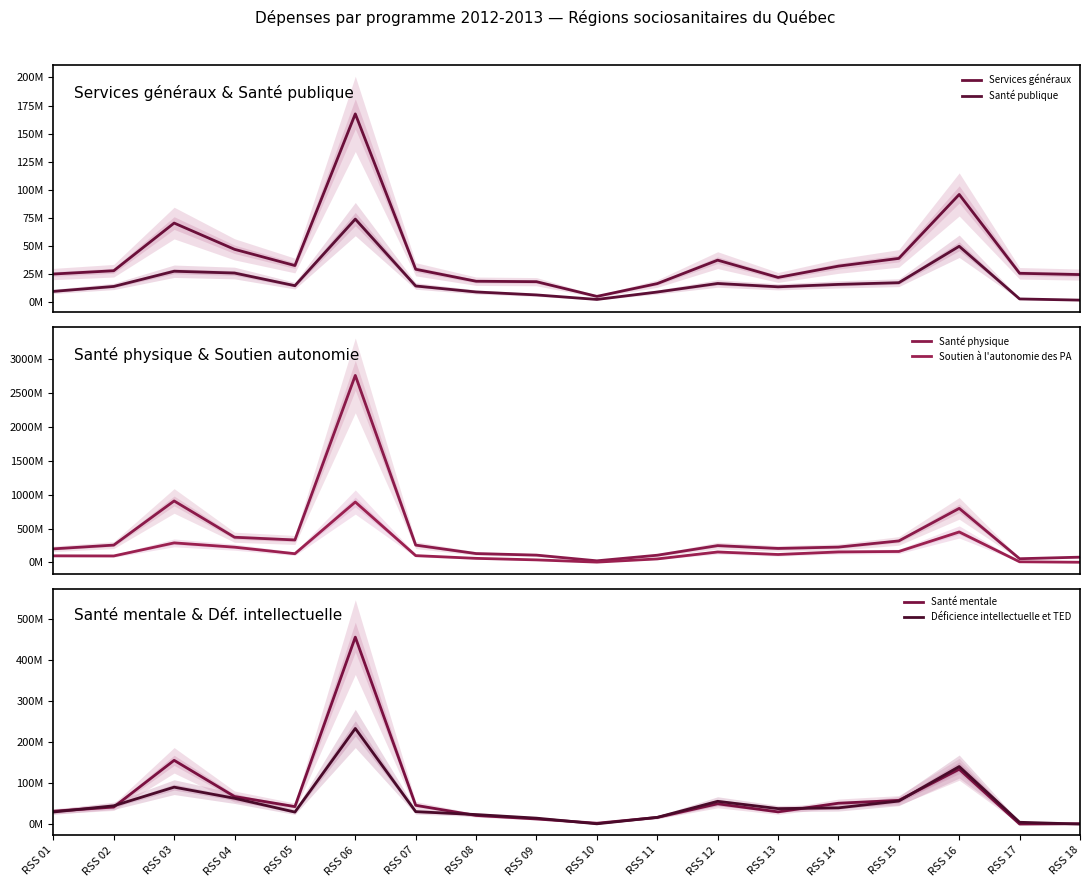

At how many categories does at least one series exceed 1920745612?

1